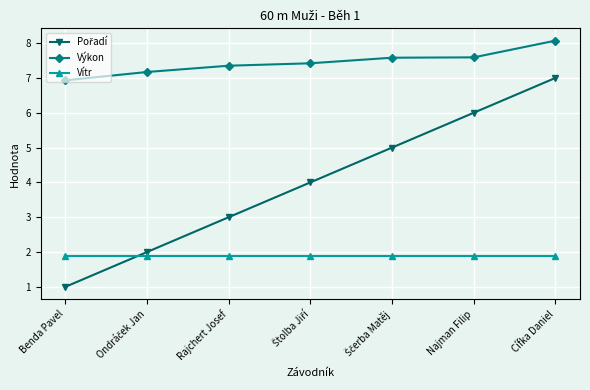

What is the average value of the Výkon series?

7.4